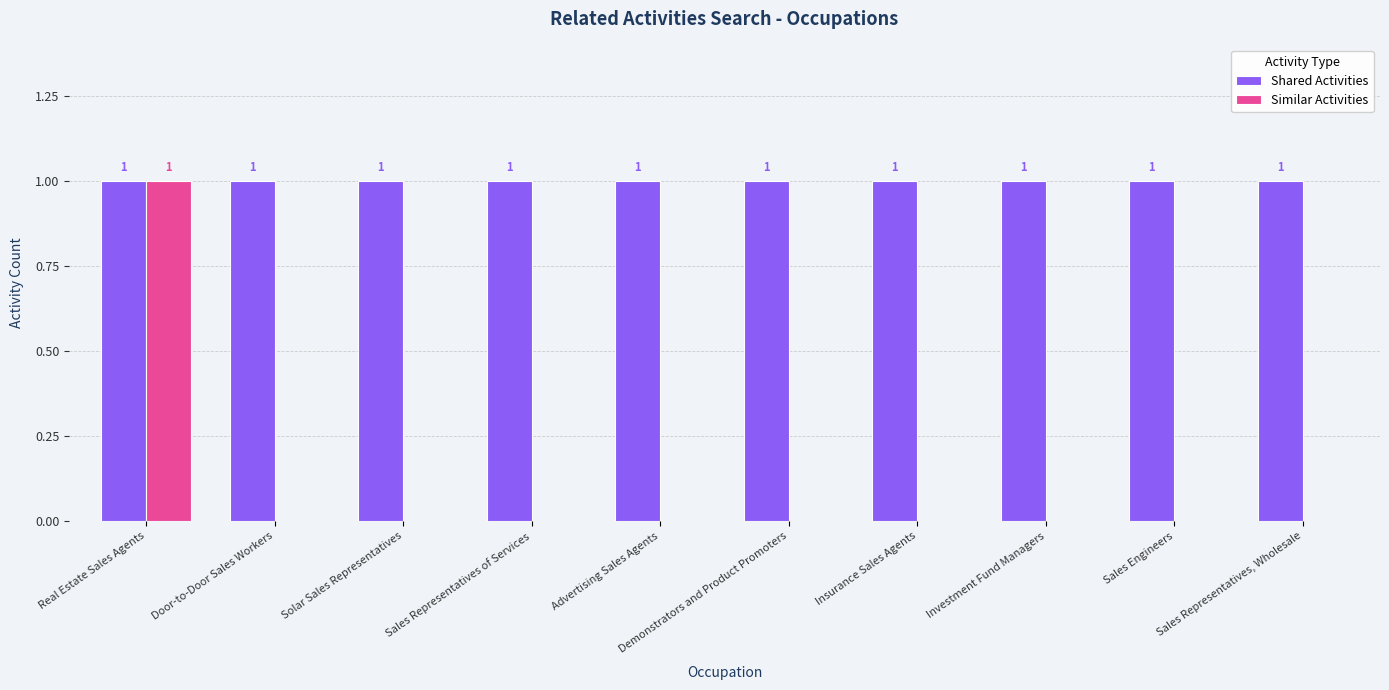

What is the sum of all Shared Activities values?

10